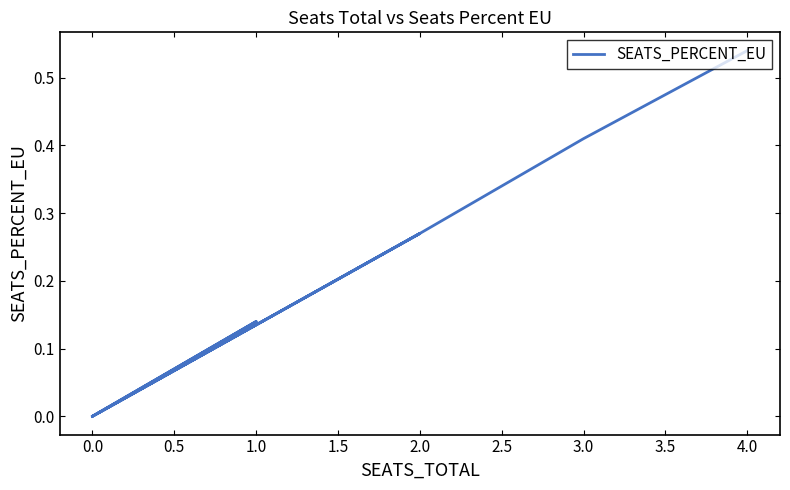

How many positive values are there?

5